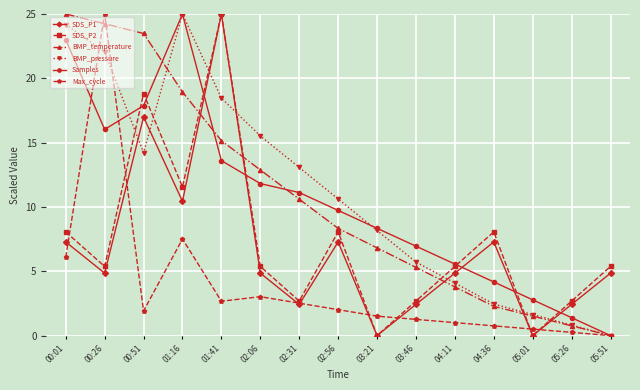

Where is the first local maximum for SDS_P2?

00:51